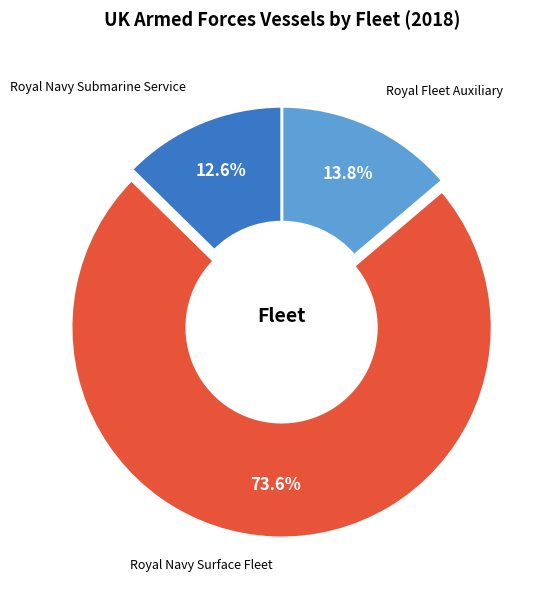

The Royal Navy Surface Fleet slice represents 81% of the pie. True or false?

False